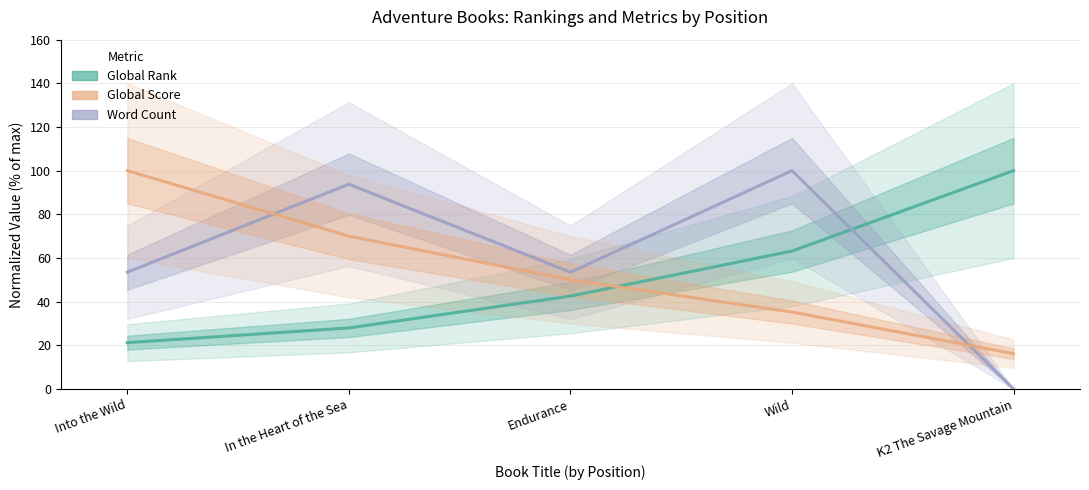

Which series has the largest total across all categories?

Word Count